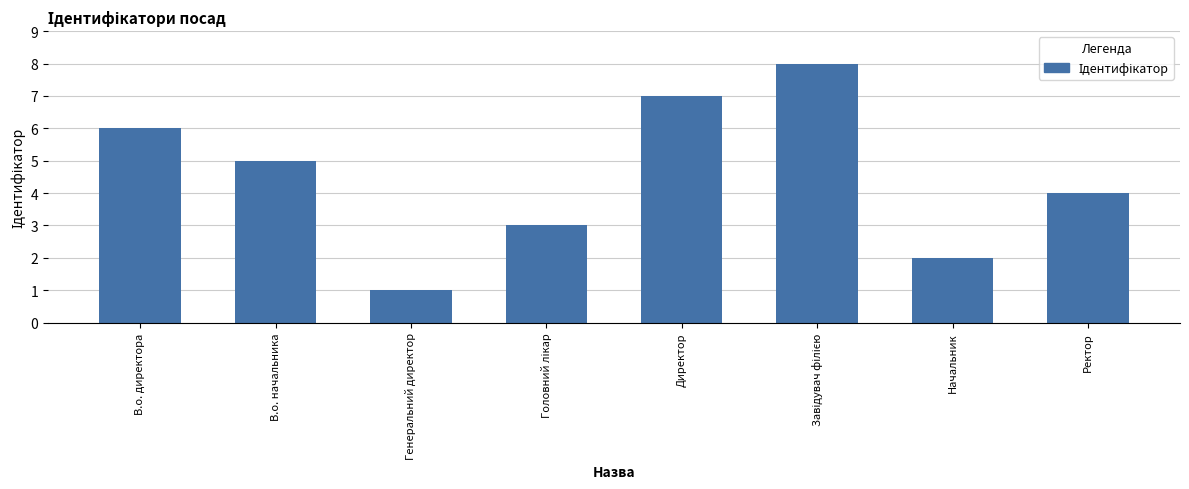

What is the difference between the maximum and second lowest values?

6